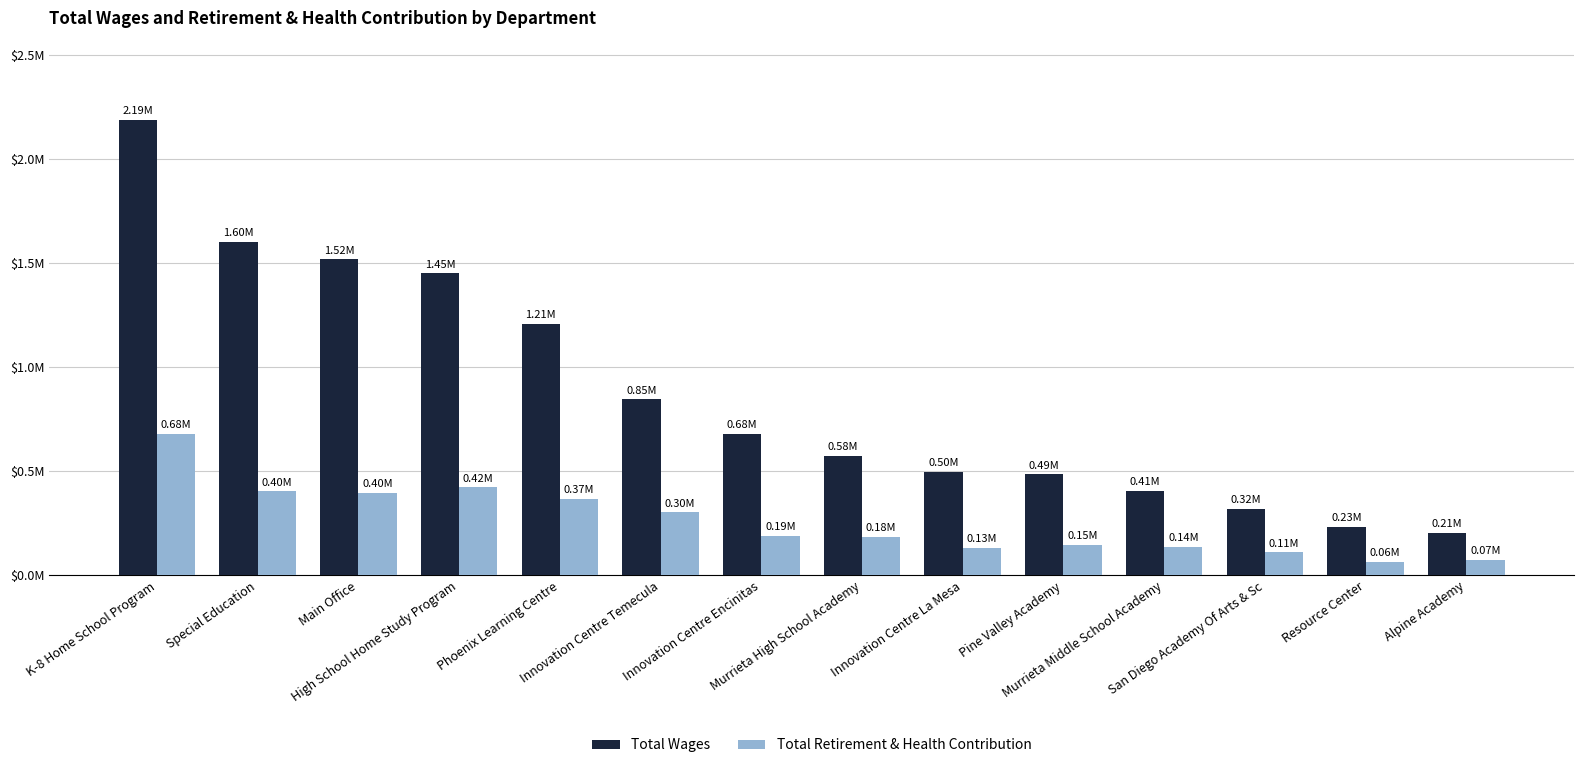

Between Murrieta Middle School Academy and Alpine Academy, which series saw the biggest shift?

Total Wages